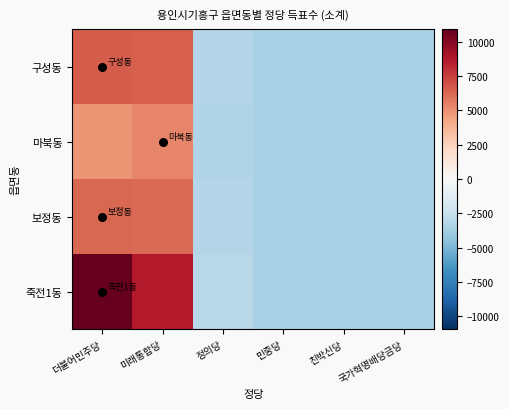

Which category has the highest value across all series?

더불어민주당